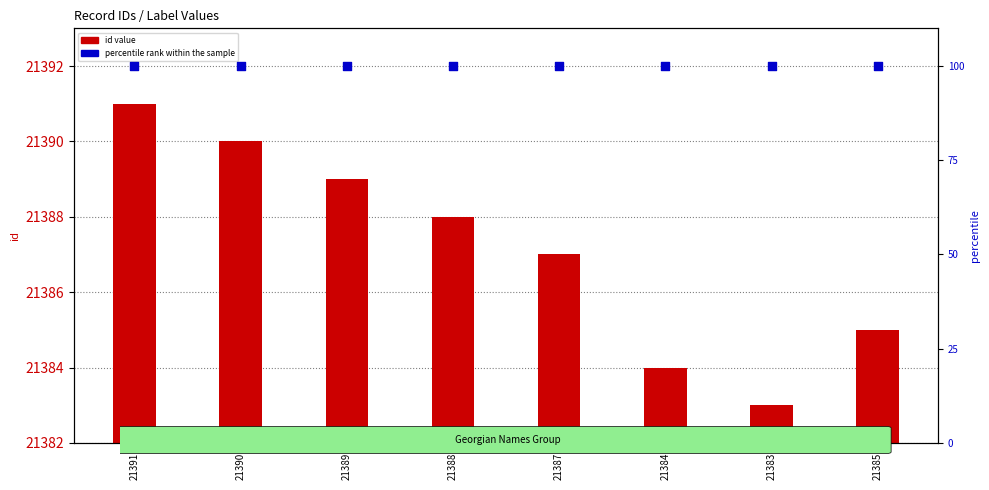

What is the total value across all series at 21390?

21490